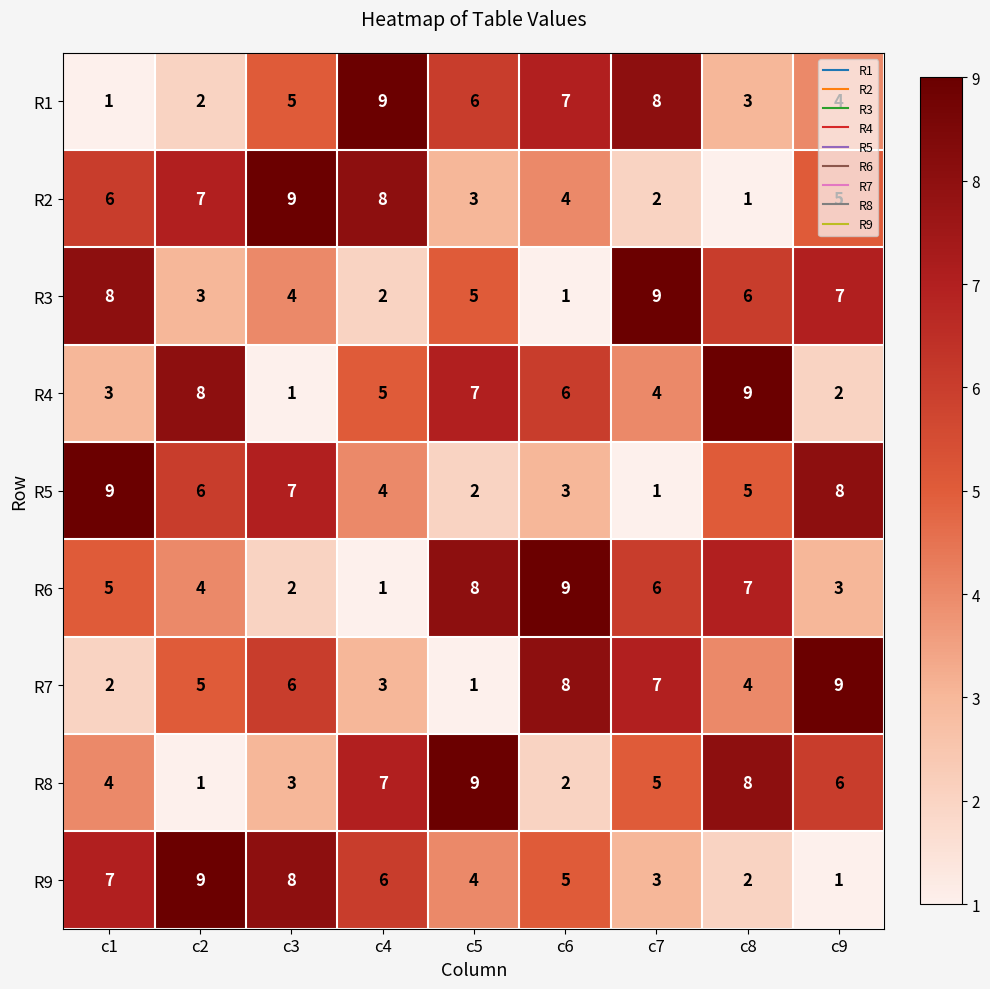

What is the maximum value for R5?

9